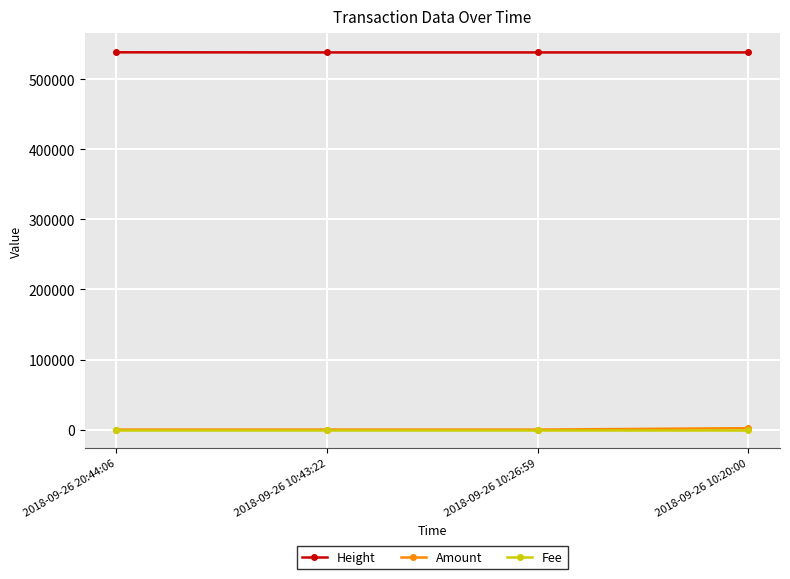

What is the label of the 2nd point from the right?

2018-09-26 10:26:59